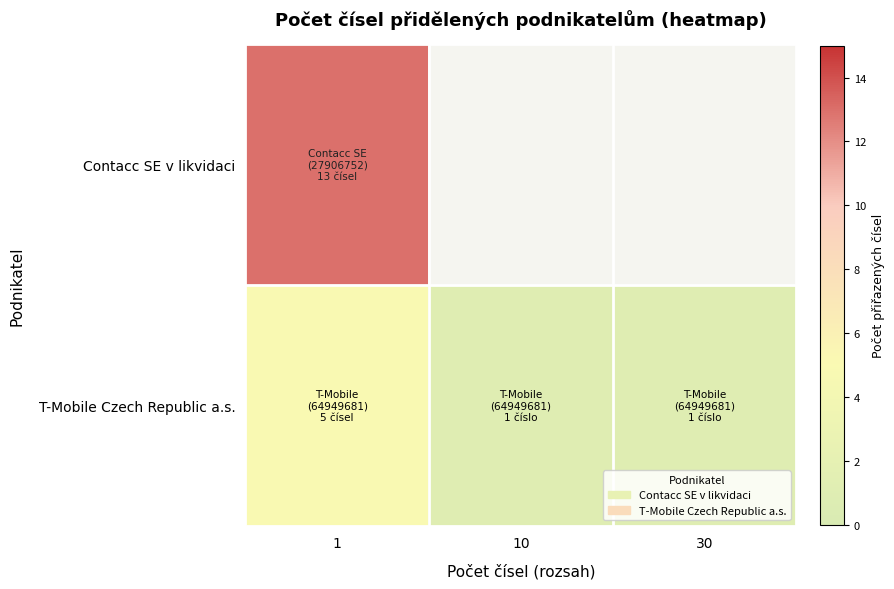

Which series has the largest total across all categories?

Contacc SE v likvidaci